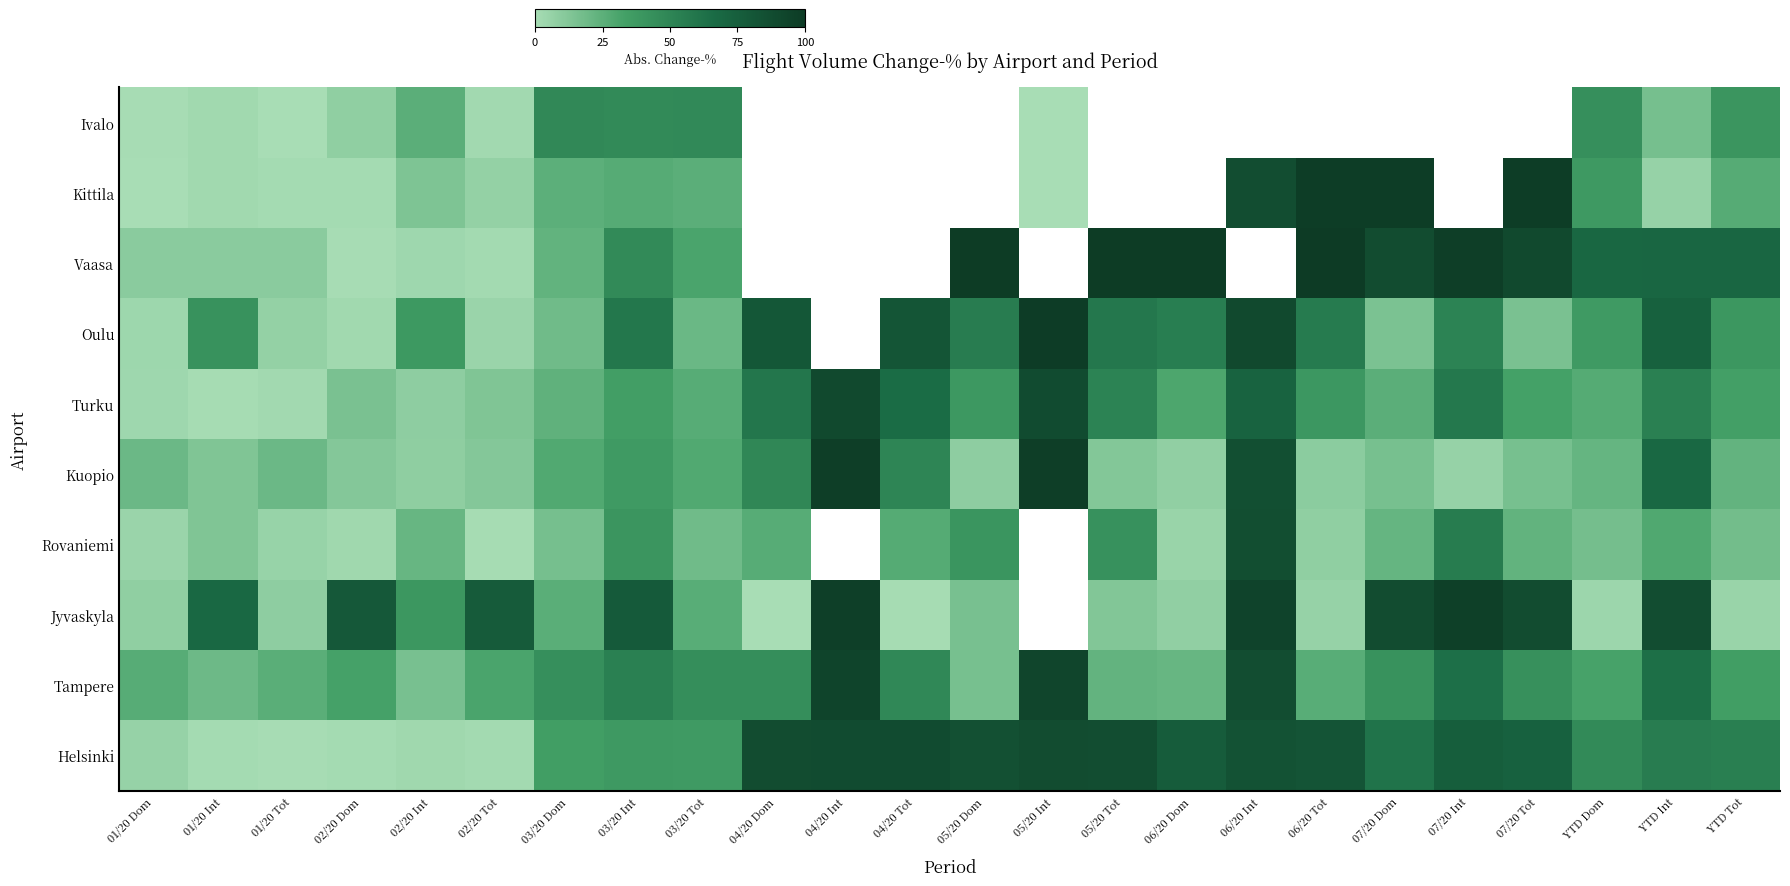

List the series in order of their peak value, highest first.

Jyvaskyla, Rovaniemi, Oulu, Vaasa, Kittila, Ivalo, Kuopio, Tampere, Turku, Helsinki